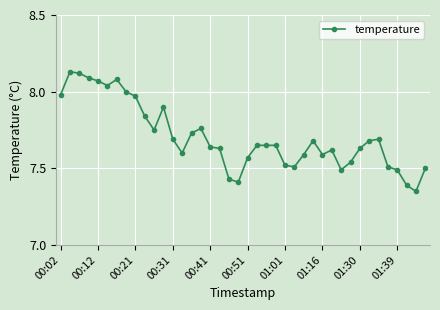

What is the difference between the maximum and second lowest values?

0.7